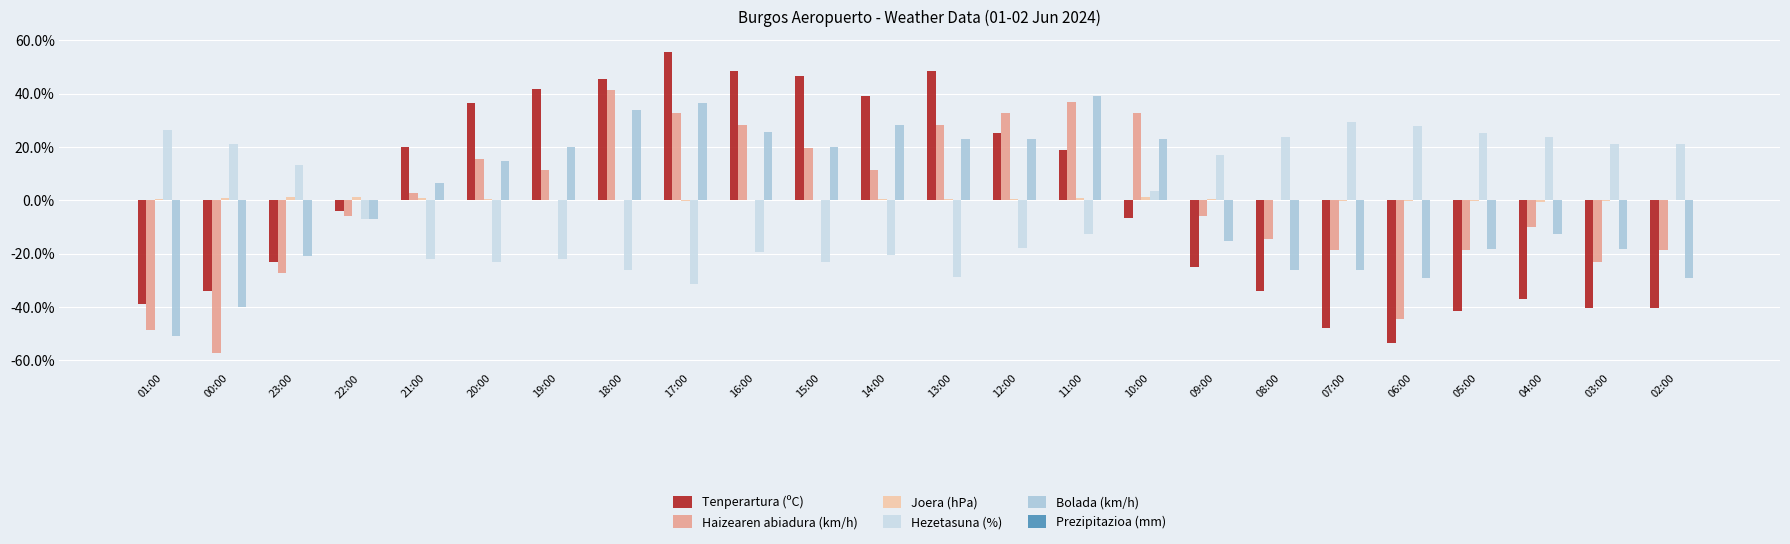

How many distinct data groups are displayed?

5